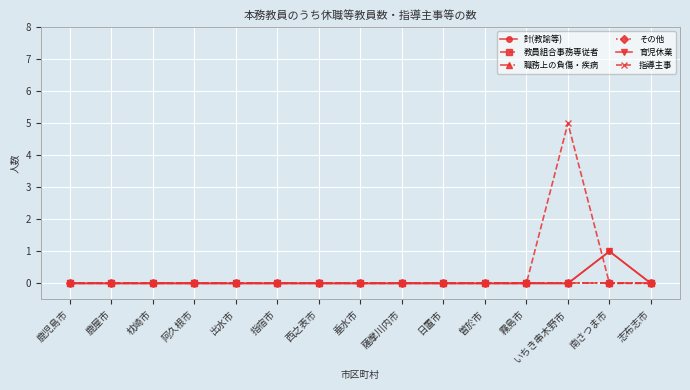

How many lines are shown in the chart?

6